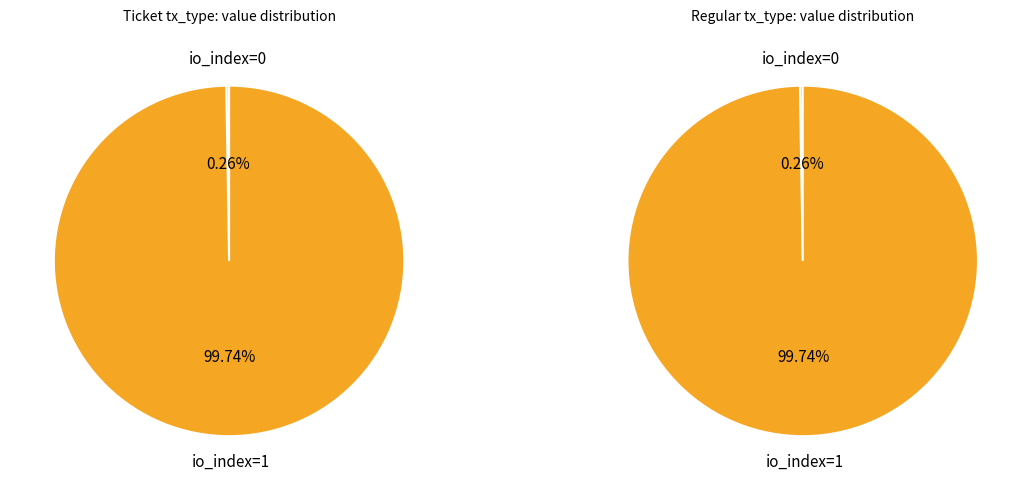

Which has a higher value, io_index=1 or io_index=0?

io_index=1